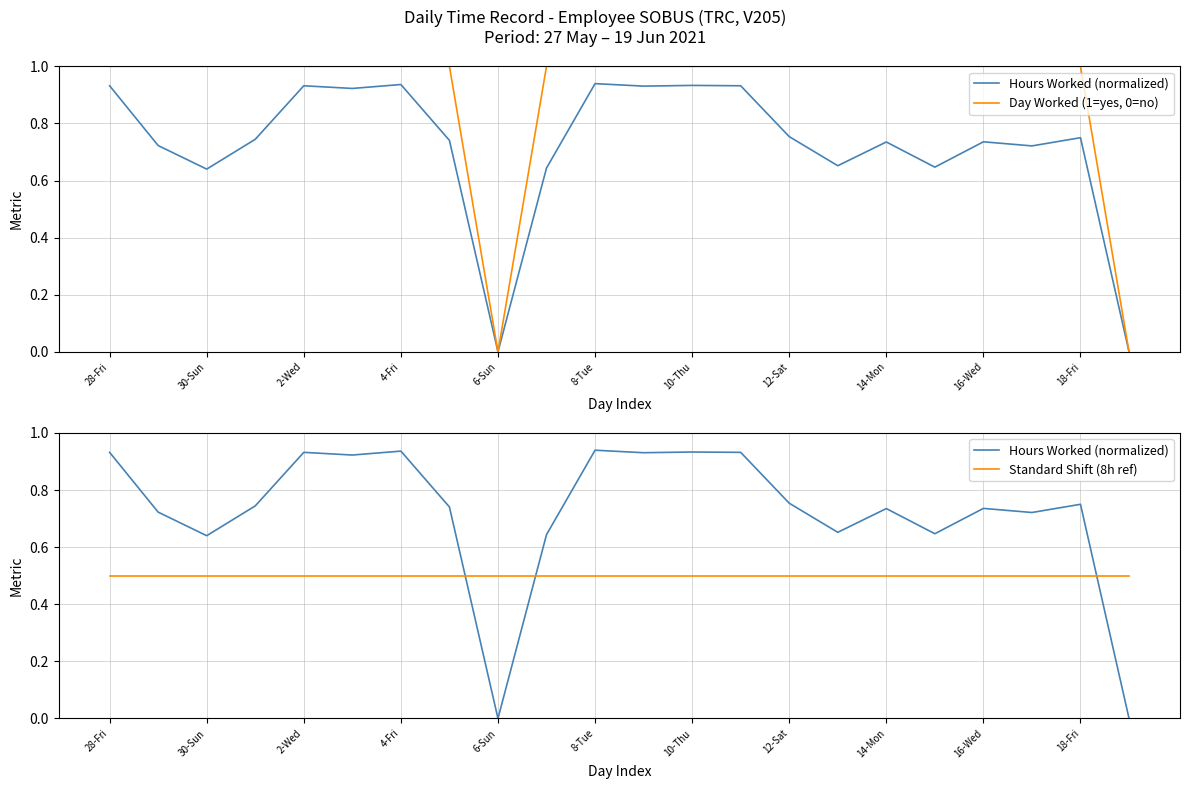

At how many categories does at least one series exceed 0?

22